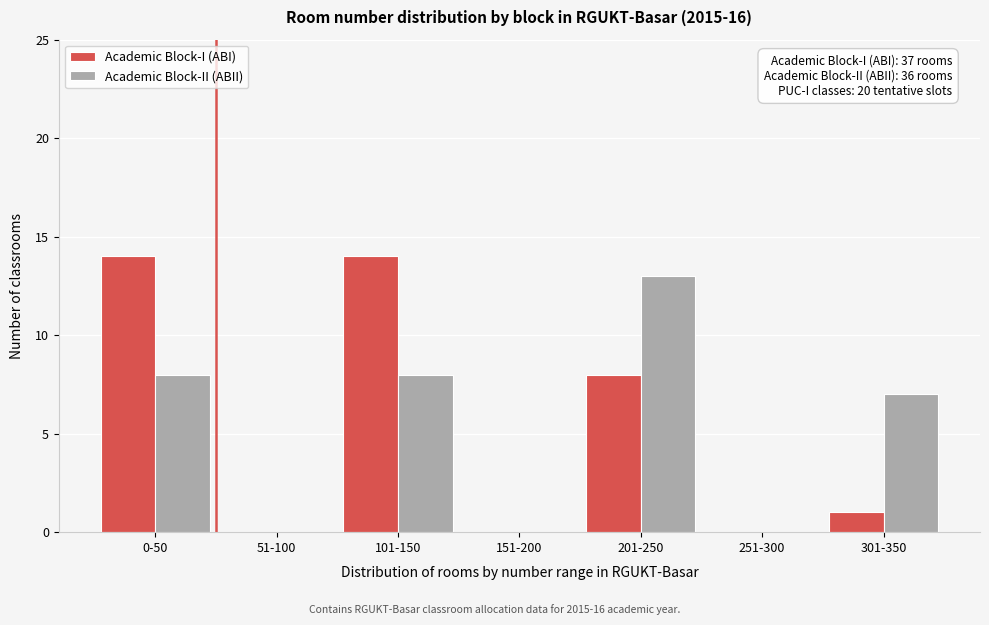

Reading left to right, what are all the values shown in this chart?

Academic Block-I (ABI): 0-50=14	51-100=0	101-150=14	151-200=0	201-250=8	251-300=0	301-350=1
Academic Block-II (ABII): 0-50=8	51-100=0	101-150=8	151-200=0	201-250=13	251-300=0	301-350=7